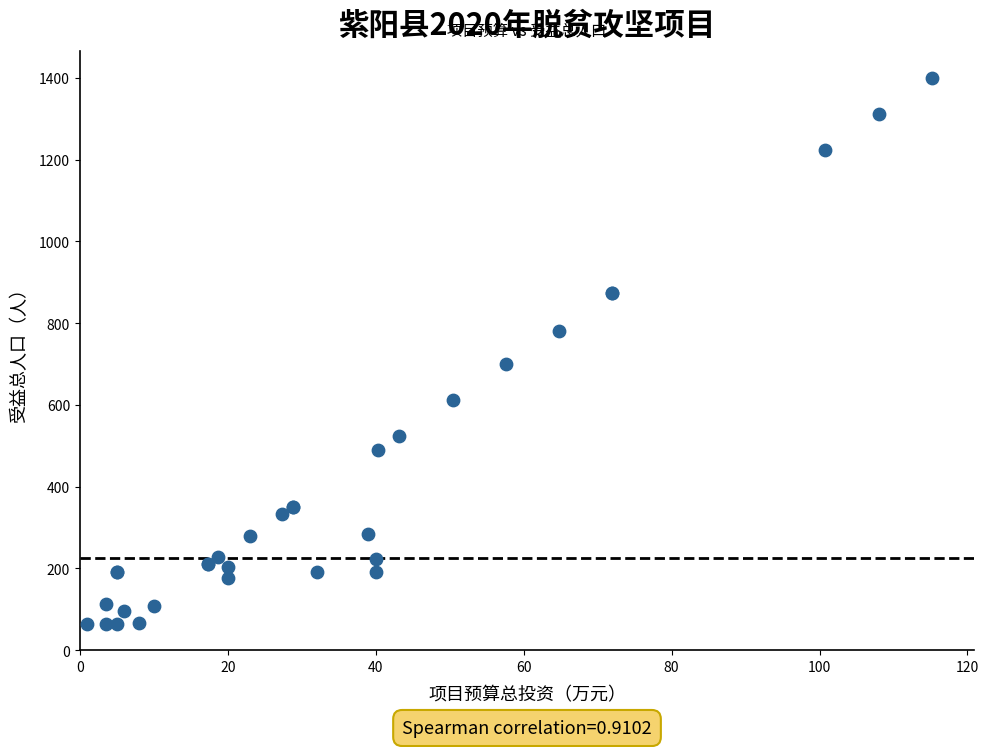

What Y value in the scatter plot is closest to 732?

700